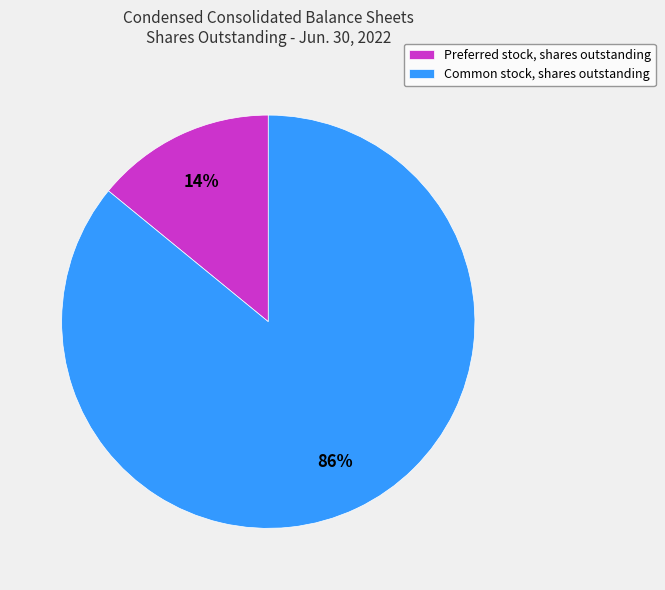

The Preferred stock, shares outstanding slice represents 14% of the pie. True or false?

True